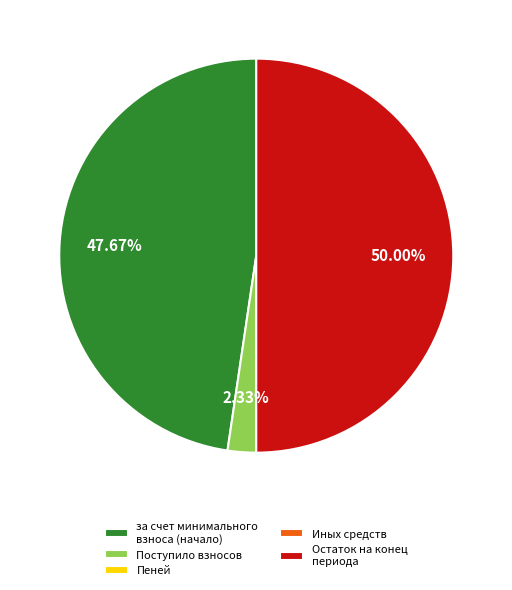

Is the sum of Поступило взносов and Остаток на конец периода greater than half?

Yes